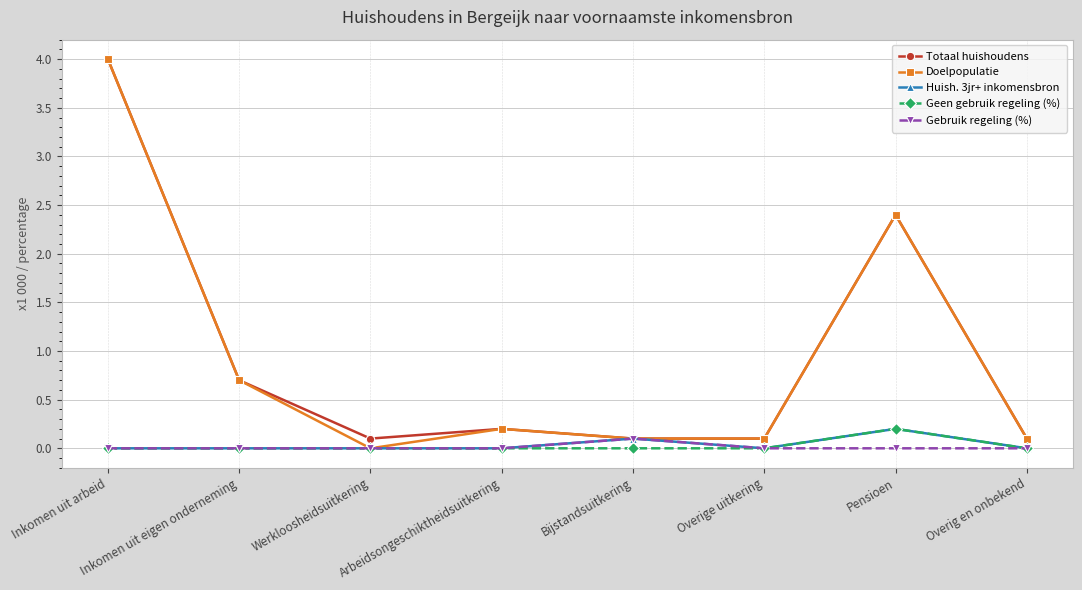

At which category is the sum across all series the highest?

Inkomen uit arbeid